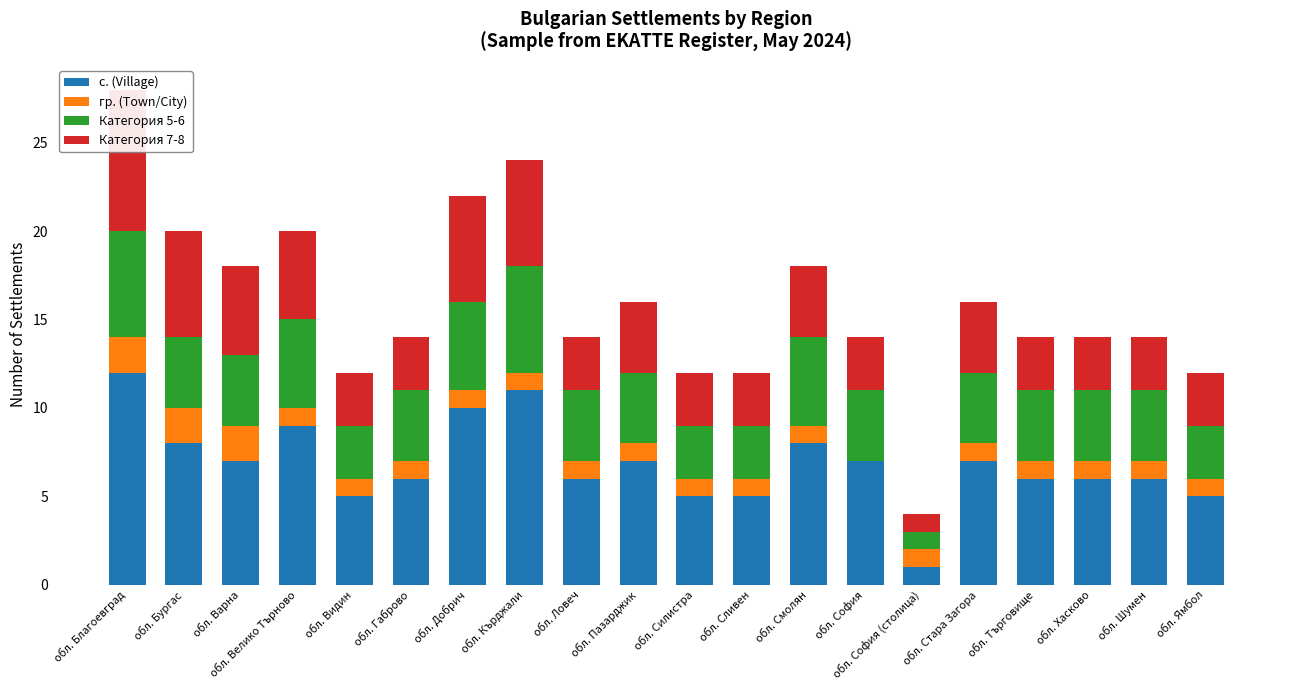

How many values in the Категория 5-6 series are below 4?

5